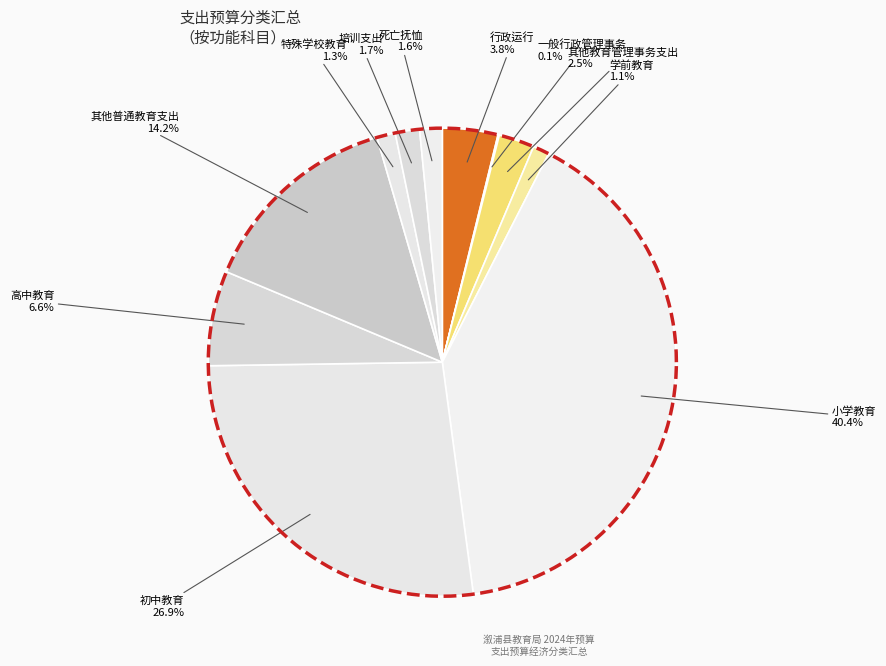

Is 一般行政管理事务 the majority of the pie?

No